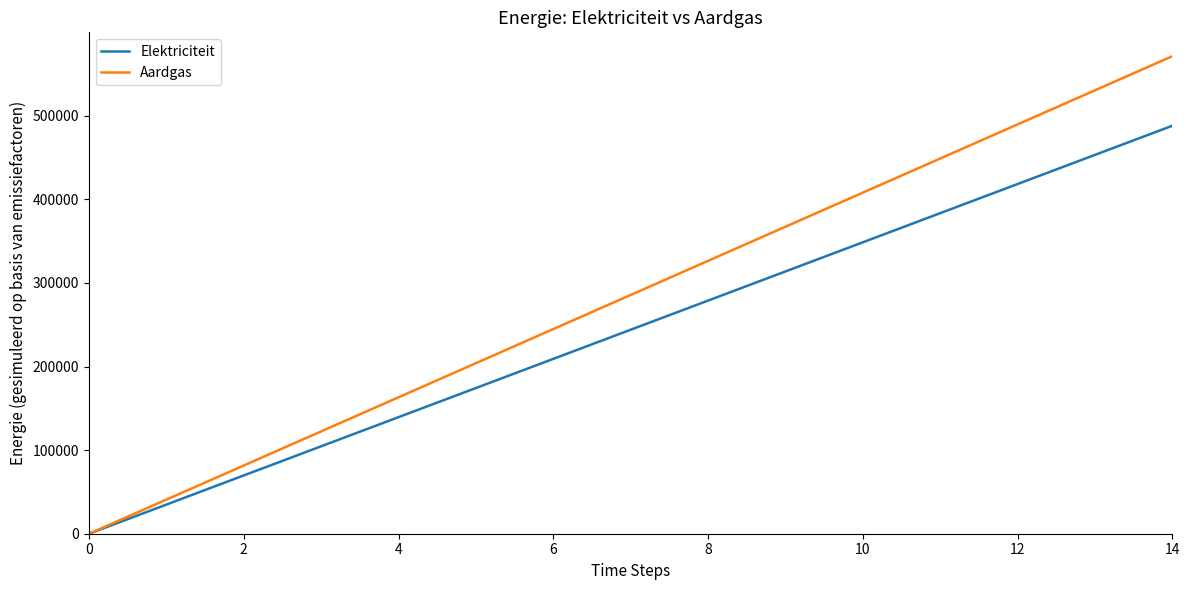

Which series has the largest range (max minus min)?

Aardgas